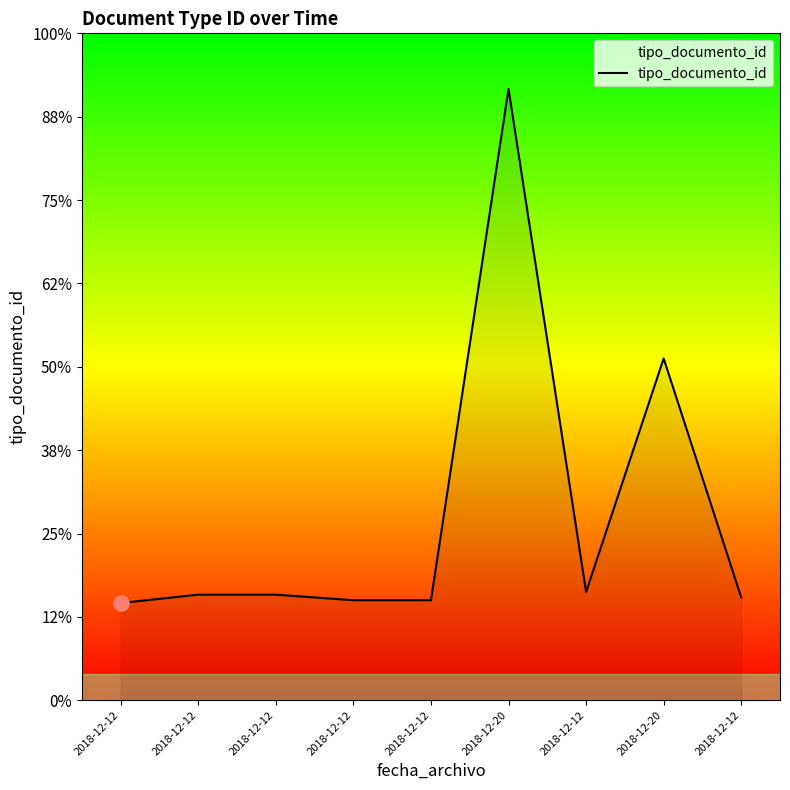

Between 2018-12-12 and 2018-12-20, which is larger?

2018-12-20